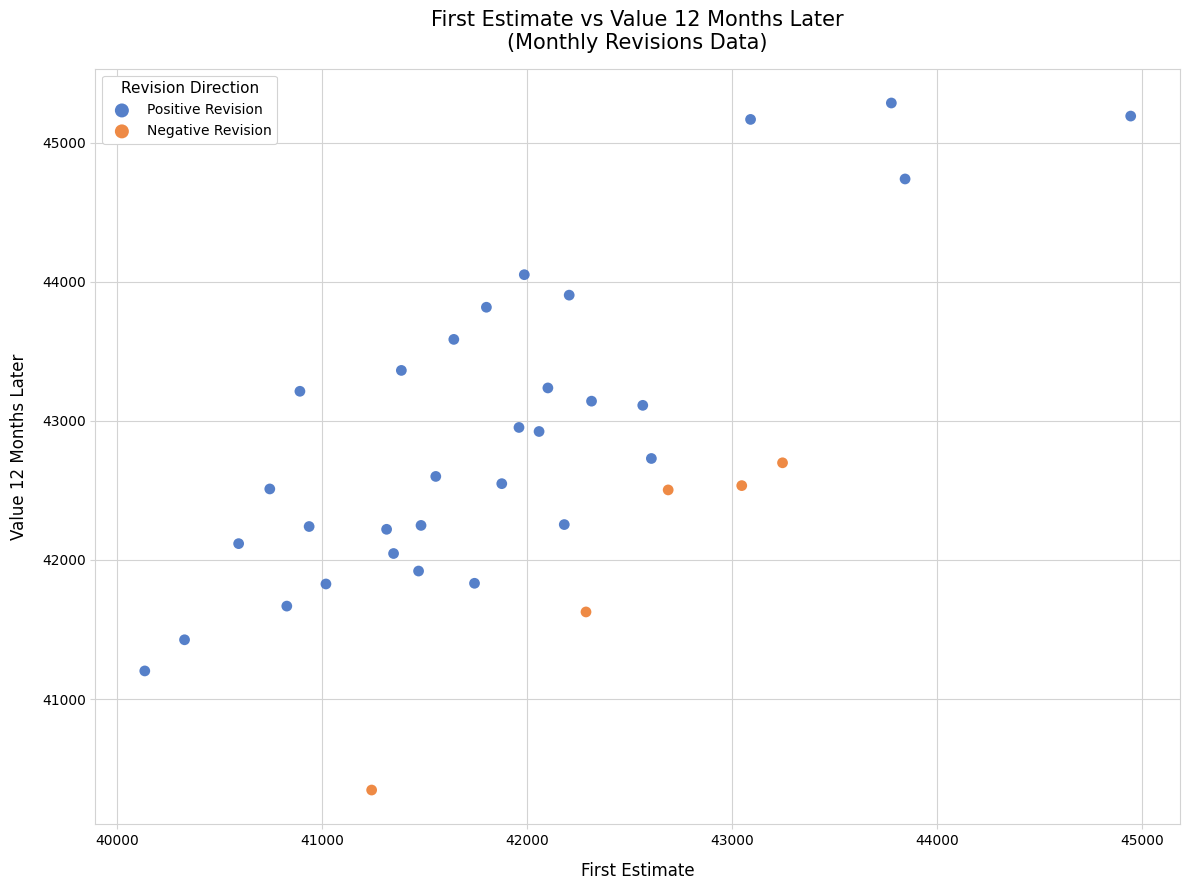

Which series reaches the maximum Y coordinate?

Positive Revision